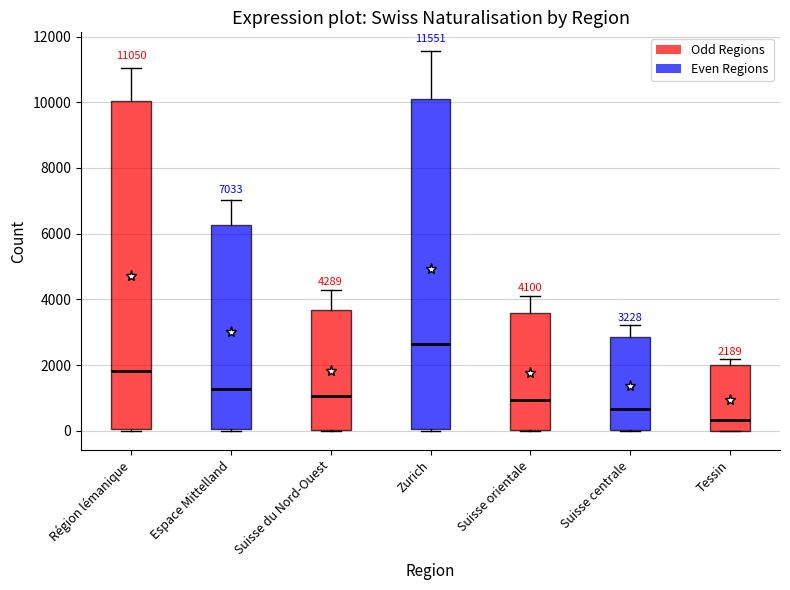

Which box's median line is the highest?

Zurich